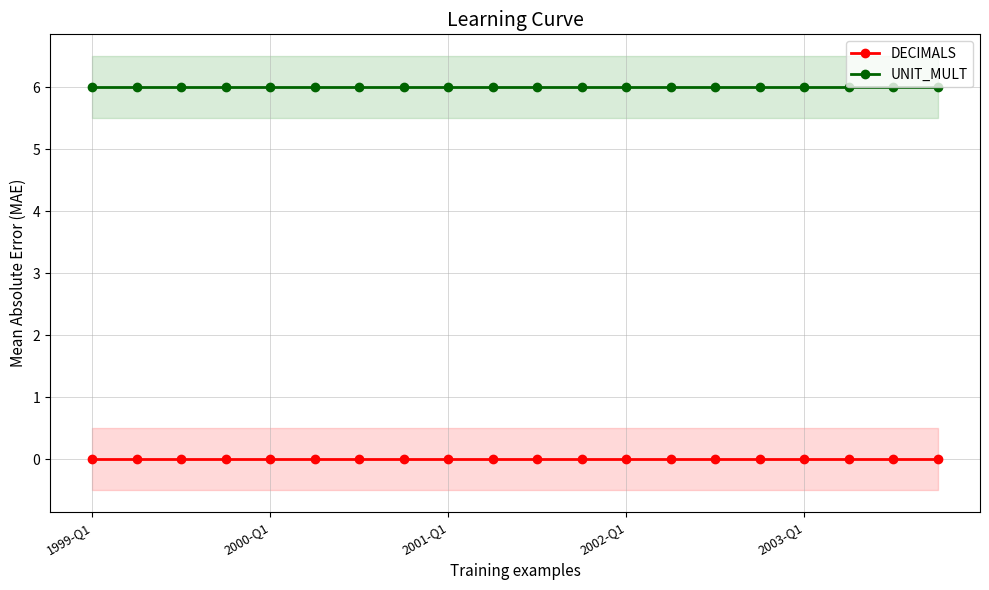

What position from the right is 9?

11